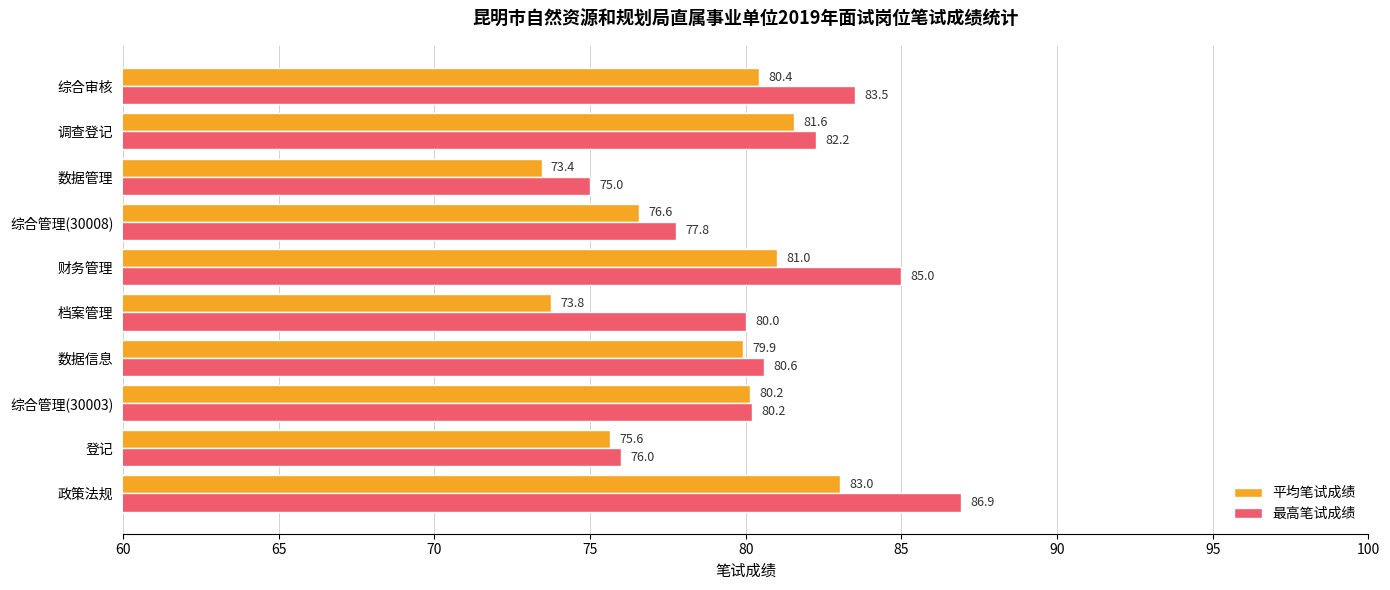

List the series in order of their peak value, highest first.

最高笔试成绩, 平均笔试成绩